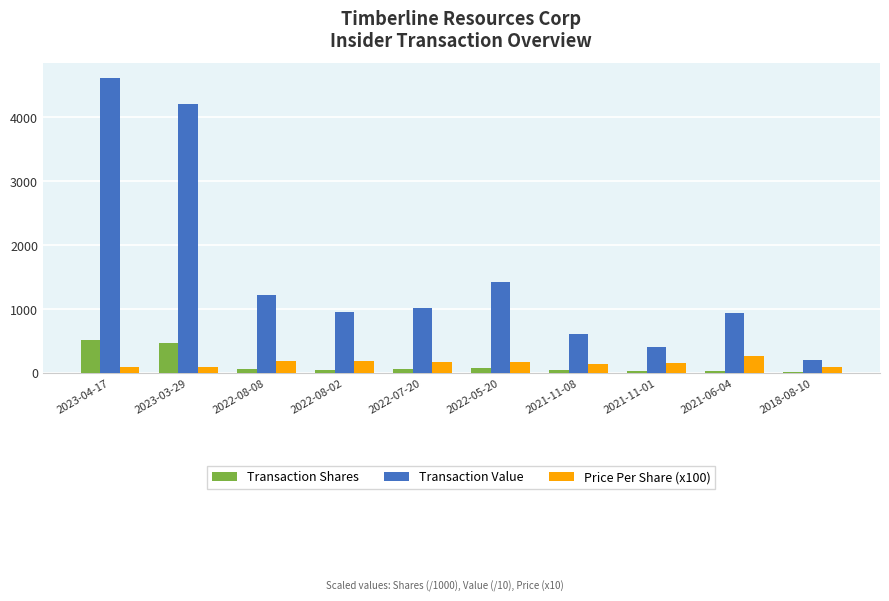

What is the greatest value displayed?

4617.0